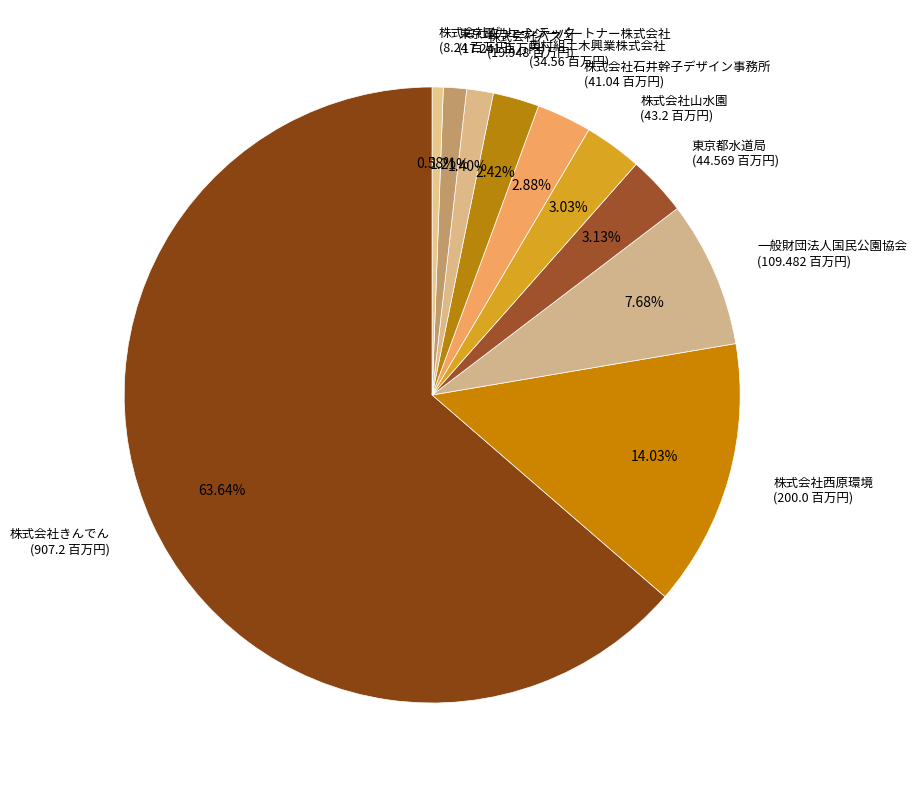

How many segments does this pie chart have?

10